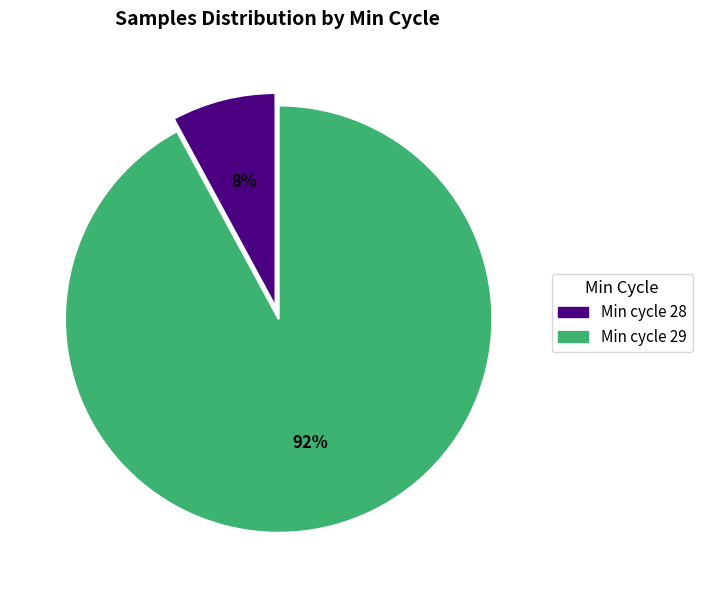

How many segments does this pie chart have?

2